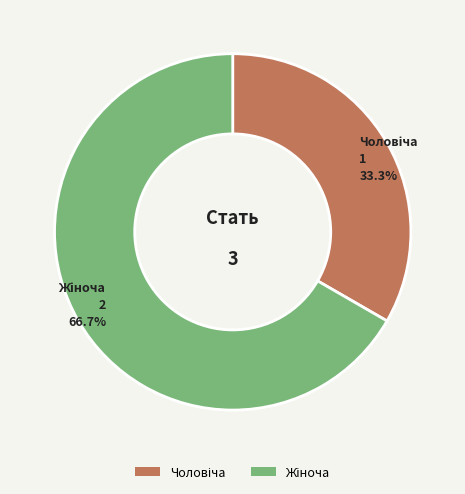

To the nearest percent, what is the average slice percentage?

50%